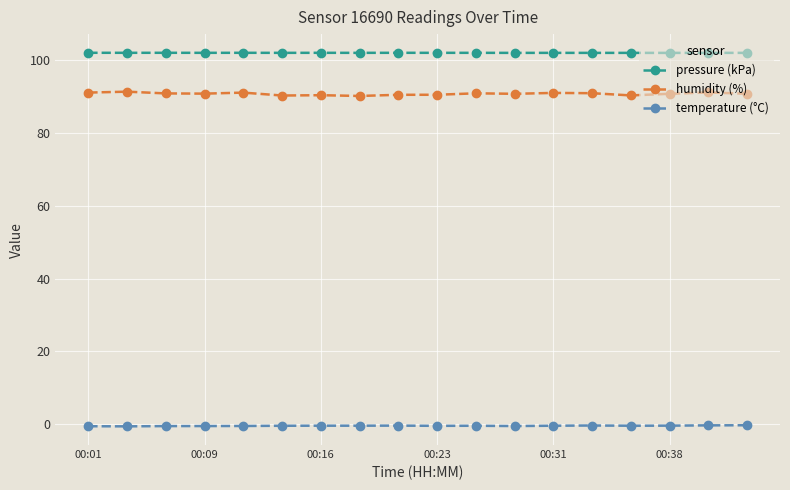

What is the lowest value of the humidity (%) series?

90.2